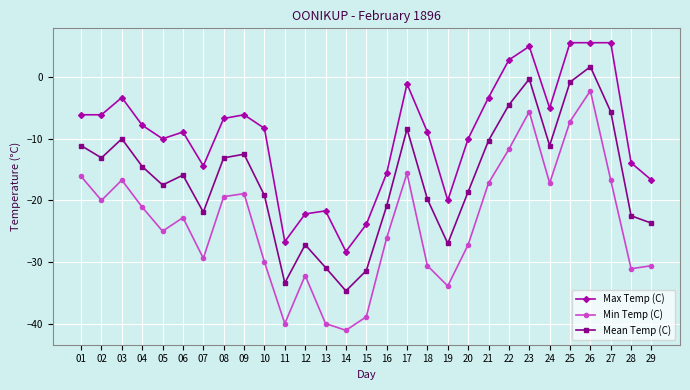

True or false: Mean Temp (C) and Max Temp (C) cross at least once.

False